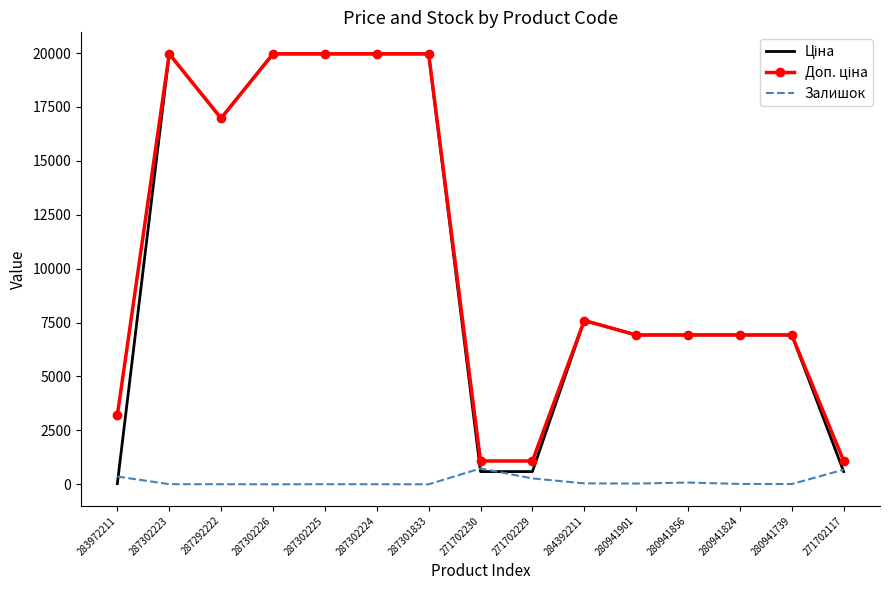

What is the maximum value shown in the chart?

19964.2